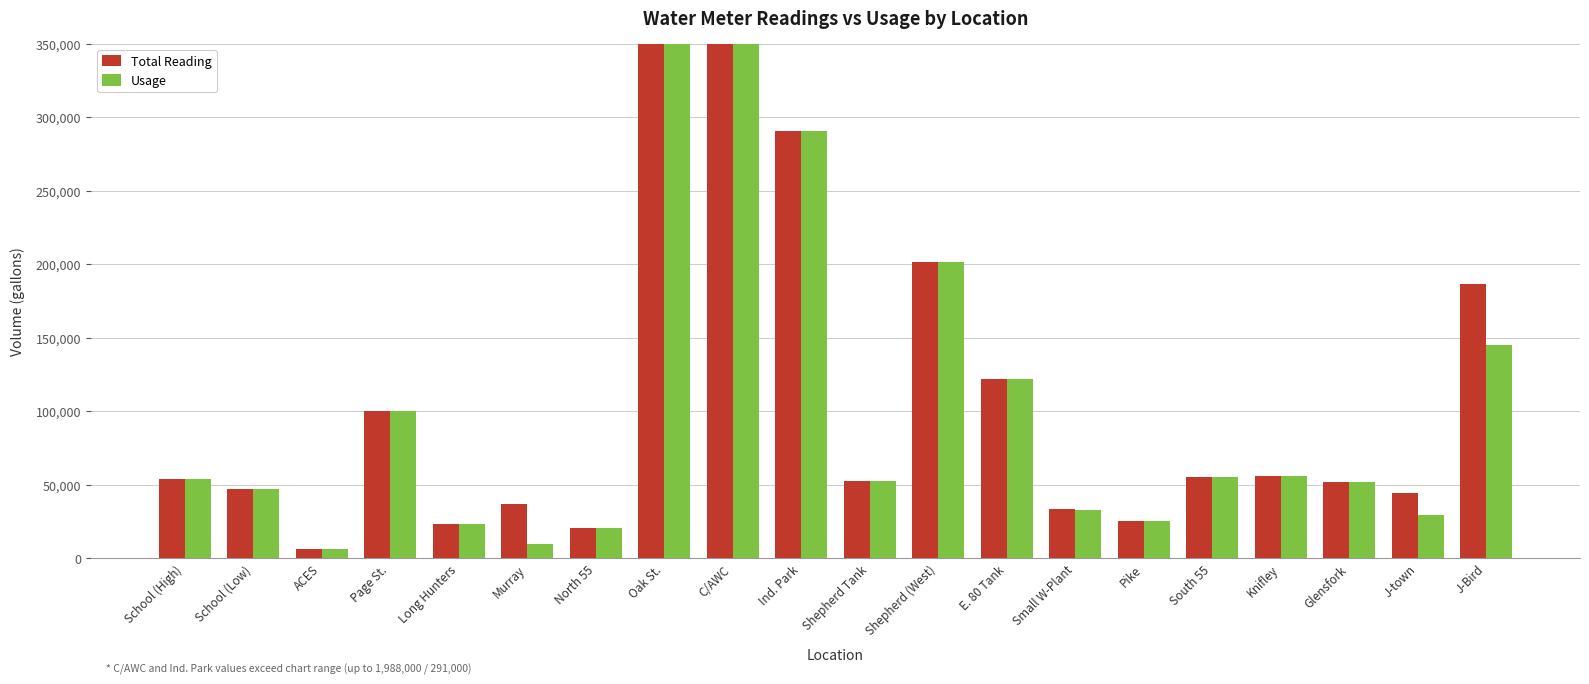

What is the label of the 19th bar from the right?

School (Low)